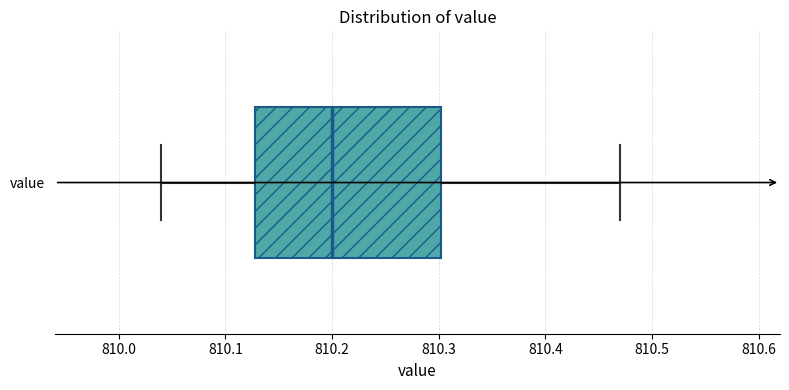

Transcribe this box plot: give where the median line is, the range the box spans, and where the two whiskers end, as read against the x-axis. The values are not printed on the chart, so give them approximately, as read against the axis.

median 810.20, box 810.13 to 810.30, whiskers 810.04 to 810.47